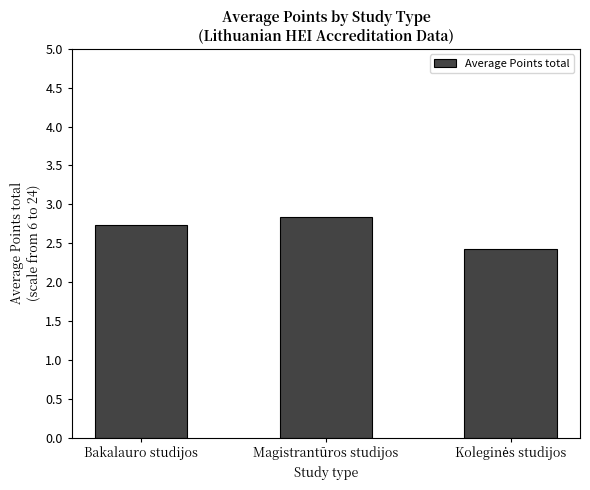

Read the value at Bakalauro studijos.

2.7